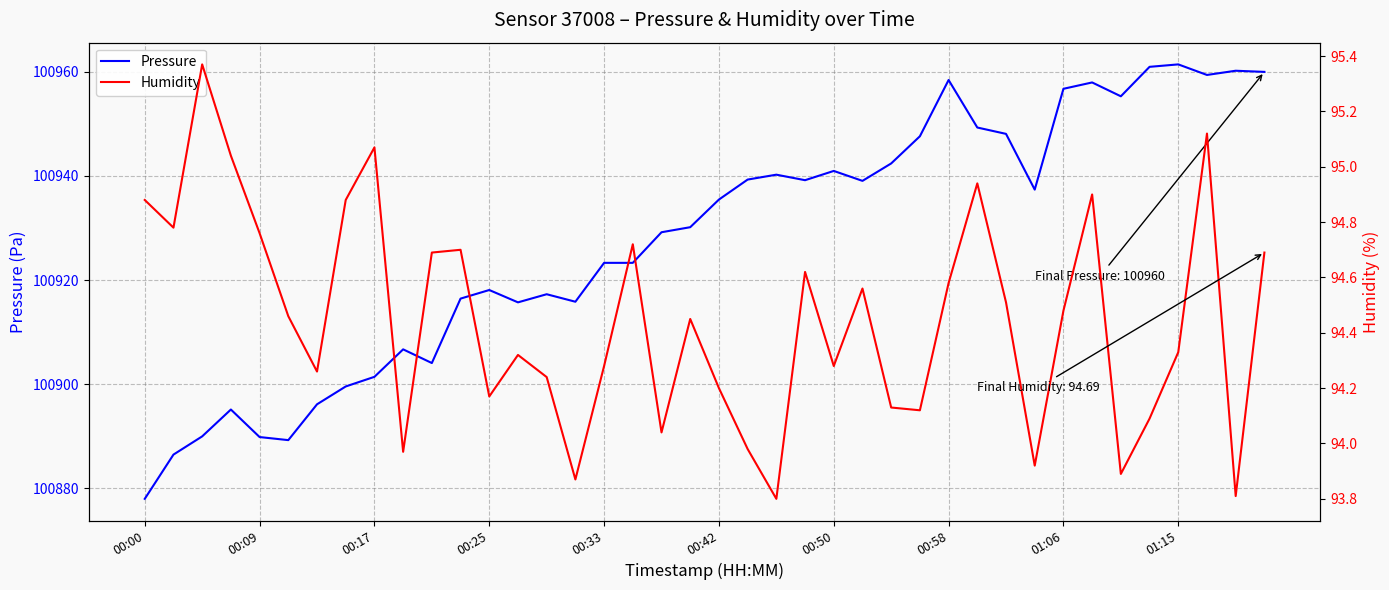

At how many categories does at least one series exceed 94371?

40